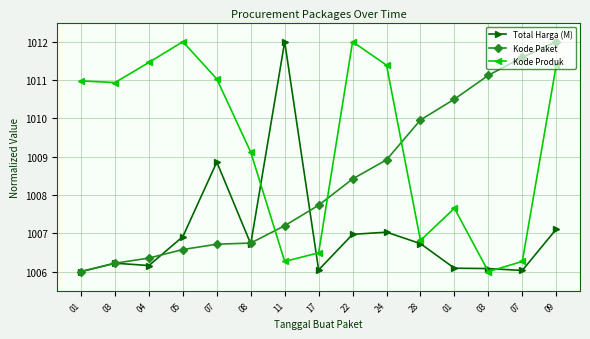

What is the label of the 9th point from the right?

11